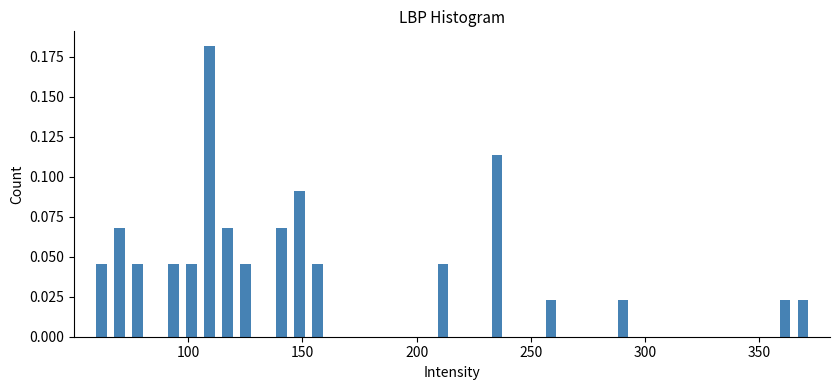

Around what value on the x-axis is the tallest bar? Give the approximate position of its centre, as read against the axis.

110